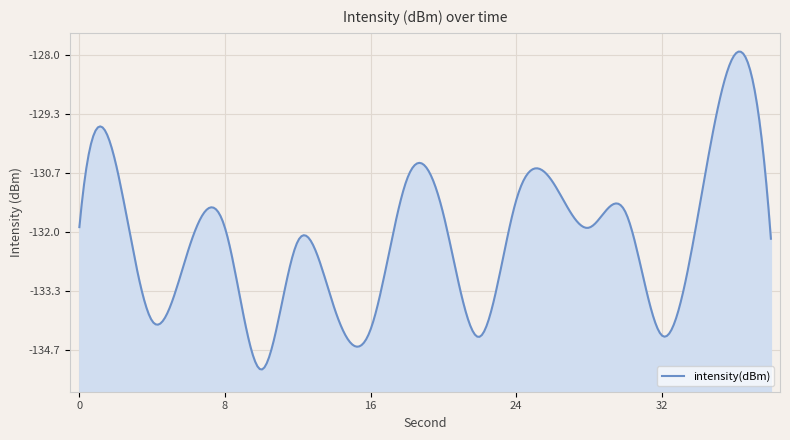

Rank the categories by value from lowest to highest.

10, 22, 32, 16, 4, 14, 6, 12, 38, 8, 28, 0, 34, 20, 30, 24, 26, 18, 2, 36